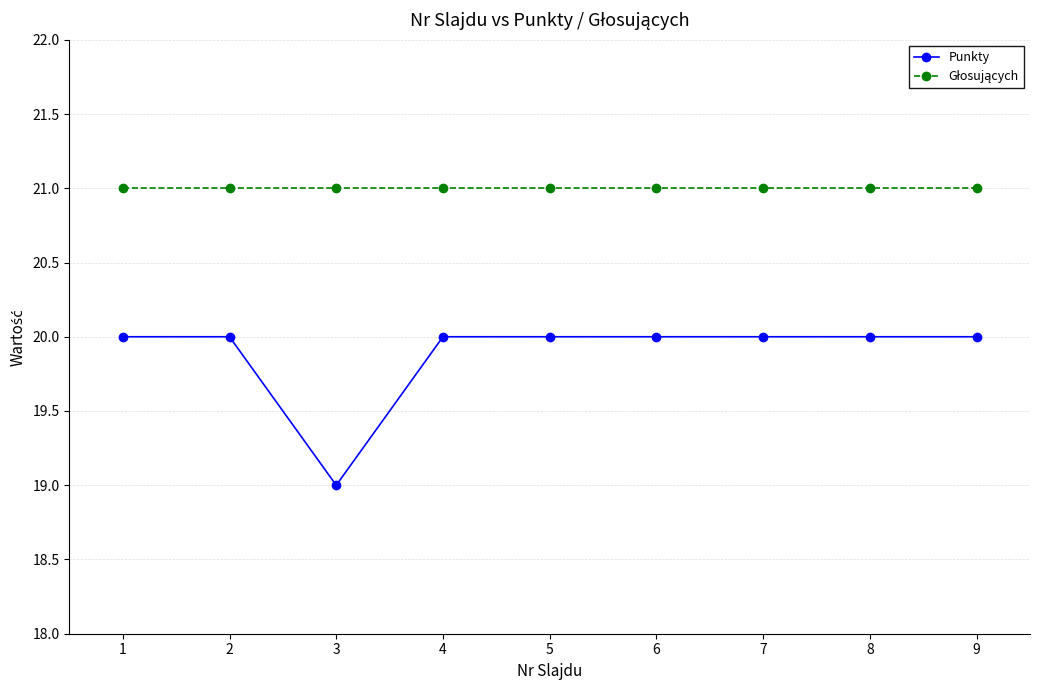

Which series has the largest range (max minus min)?

Punkty